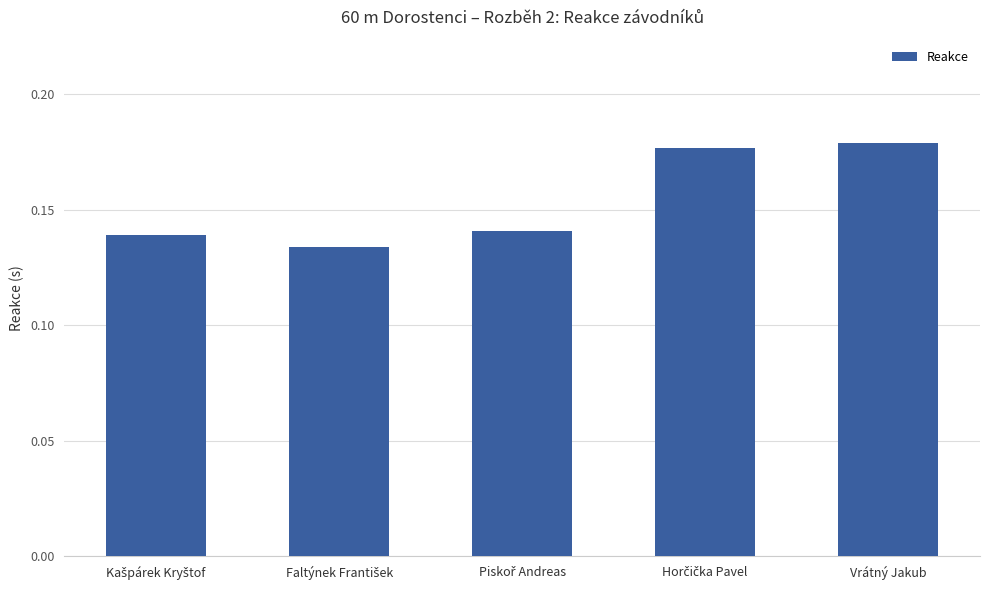

True or false: the data shows 0.3 at Vrátný Jakub.

False